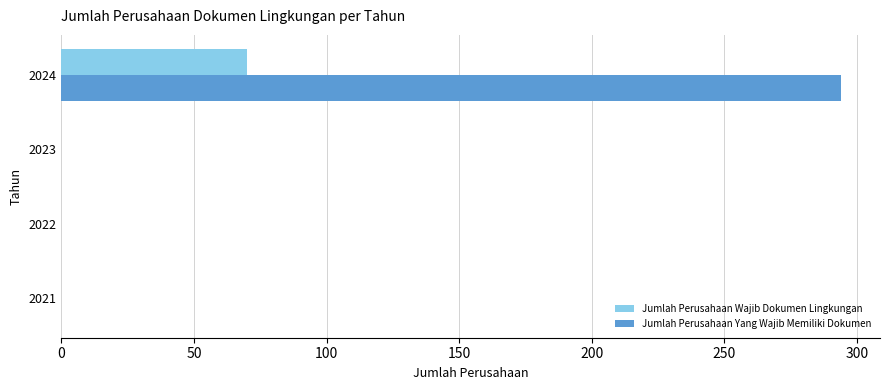

The value of Jumlah Perusahaan Wajib Dokumen Lingkungan at 2023 is 0. True or false?

True